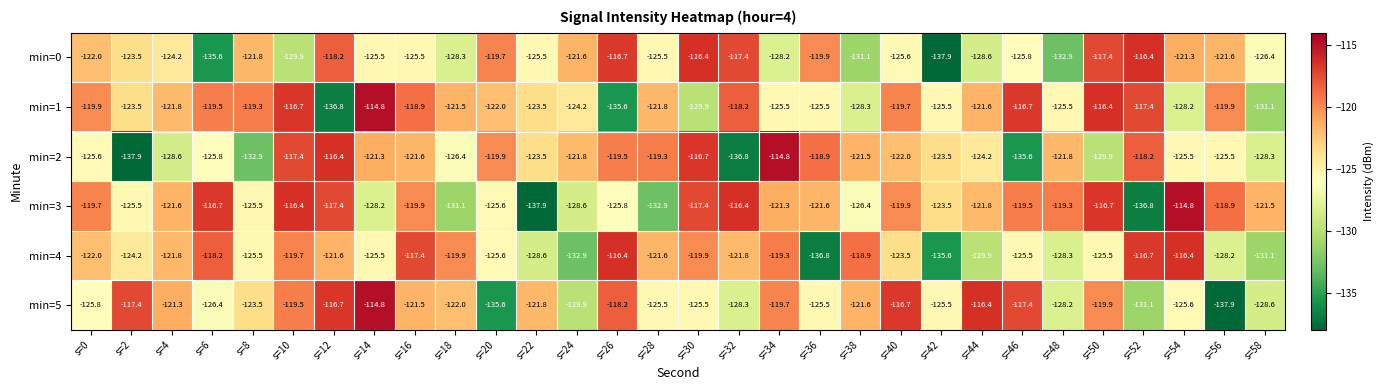

What is the maximum value shown in the chart?

-114.8